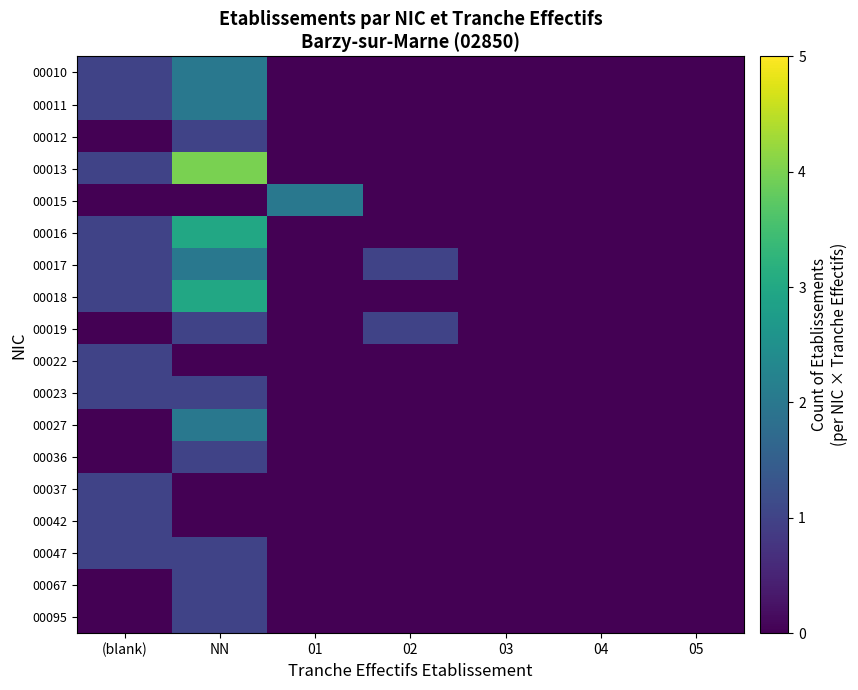

Count the number of categories in the chart.

7